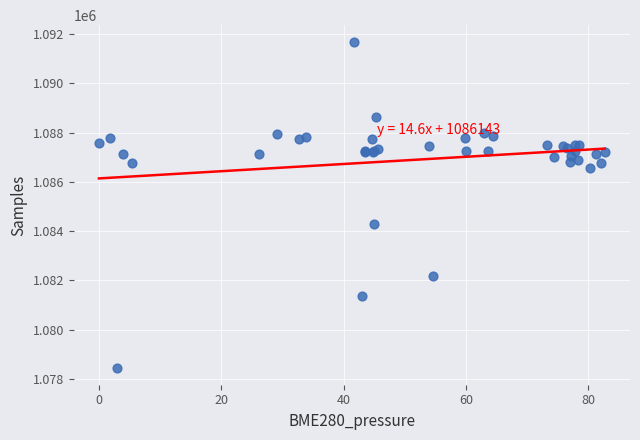

What Y value in the scatter plot is closest to 1085066?

1084297